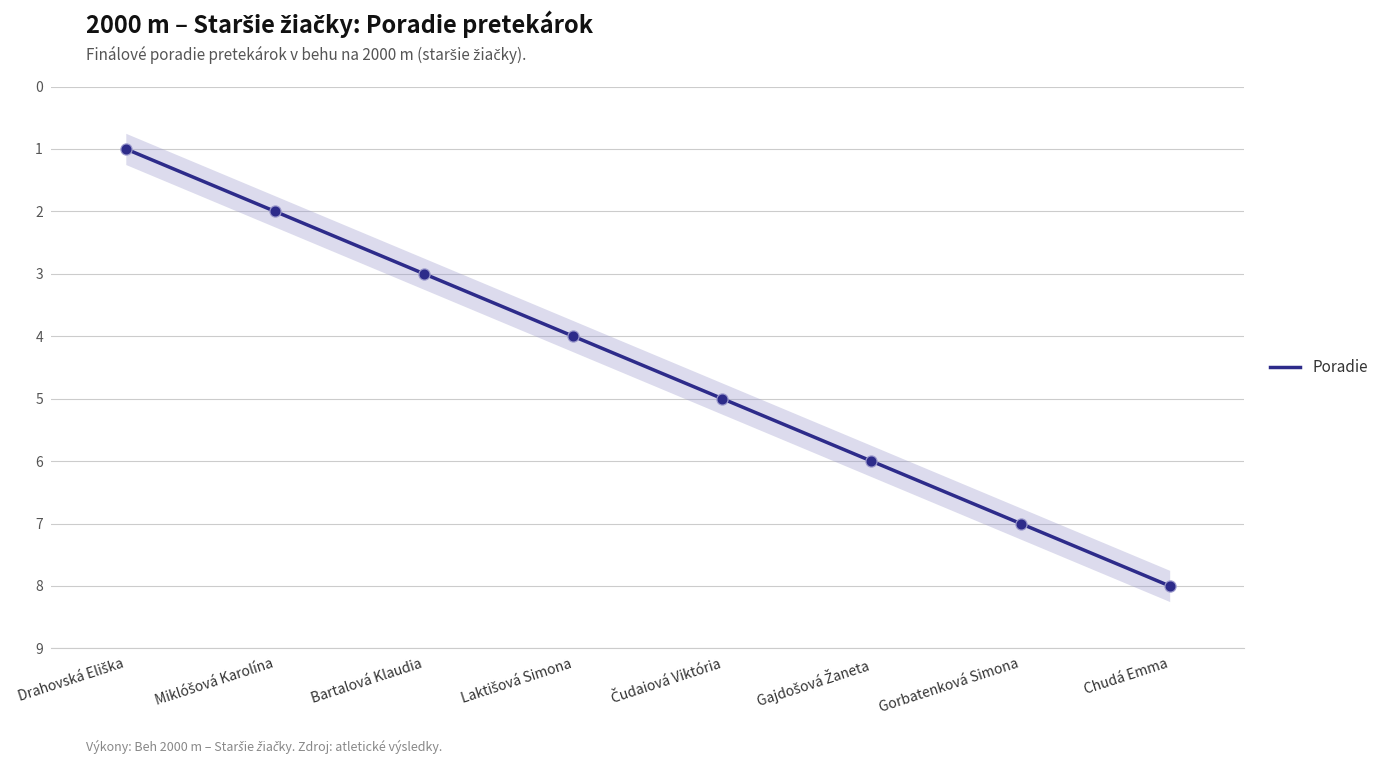

Approximately how many times larger is the value at Gajdošová Žaneta compared to Gorbatenková Simona?

0.9